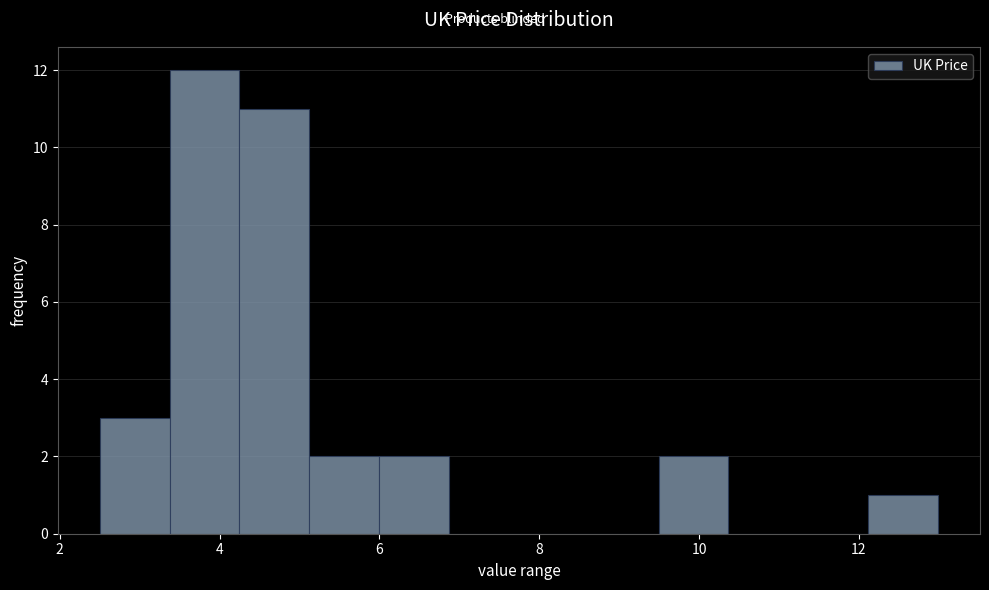

Which range on the x-axis has the tallest bar?

3.4 to 4.2